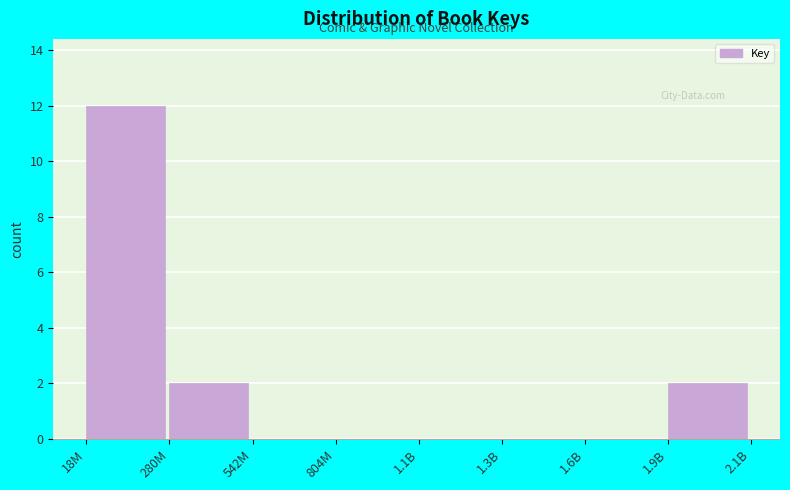

Reading right to left, list all the values displayed in this chart.

1.9B=2	1.6B=0	1.3B=0	1.1B=0	804M=0	542M=0	280M=2	18M=12